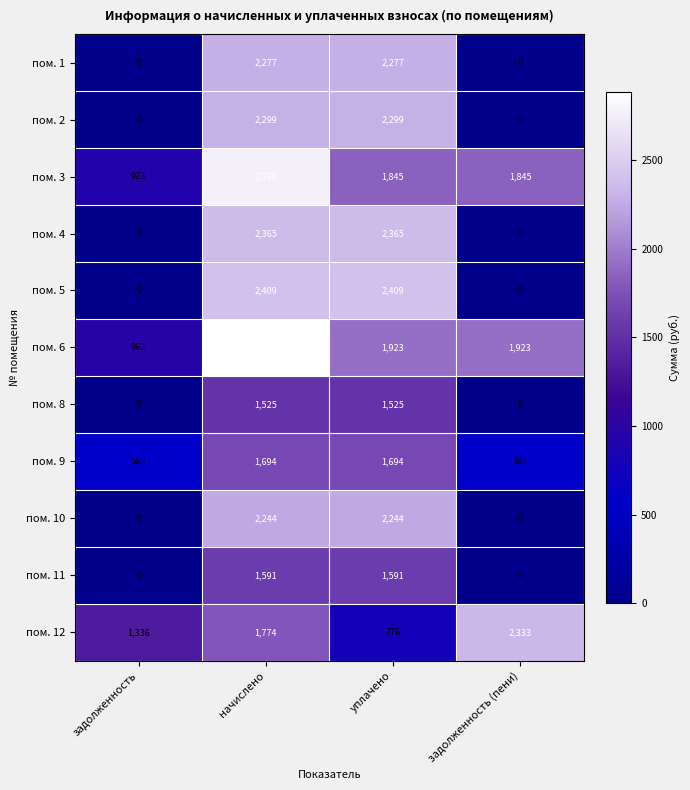

What is the difference between the пом. 6 values at задолженность and уплачено?

961